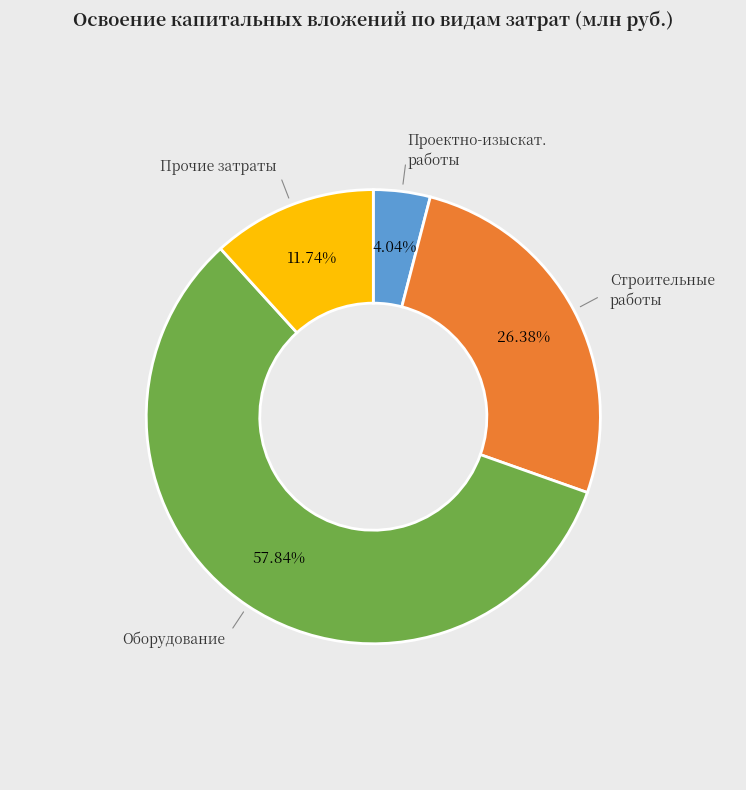

Is there any slice that represents more than half of the pie?

Yes